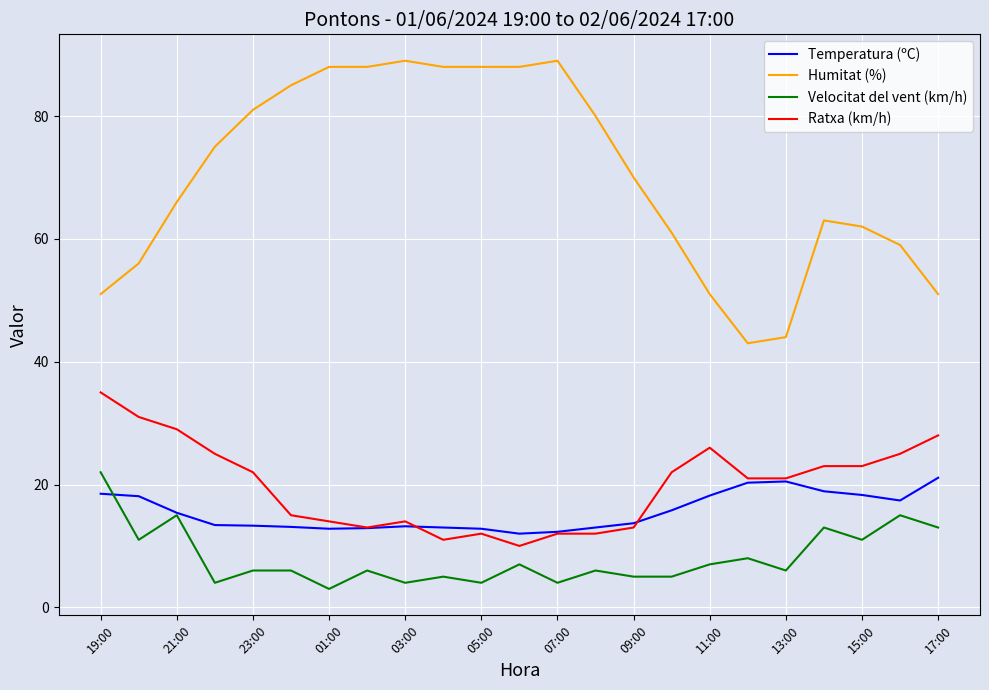

Which series has the widest spread of values?

Humitat (%)